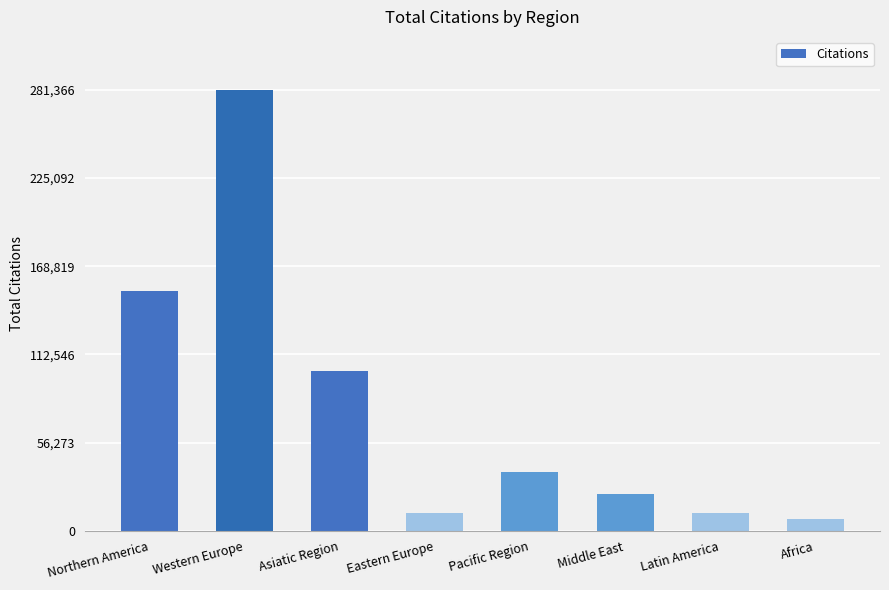

The value at Northern America is 152929. True or false?

True